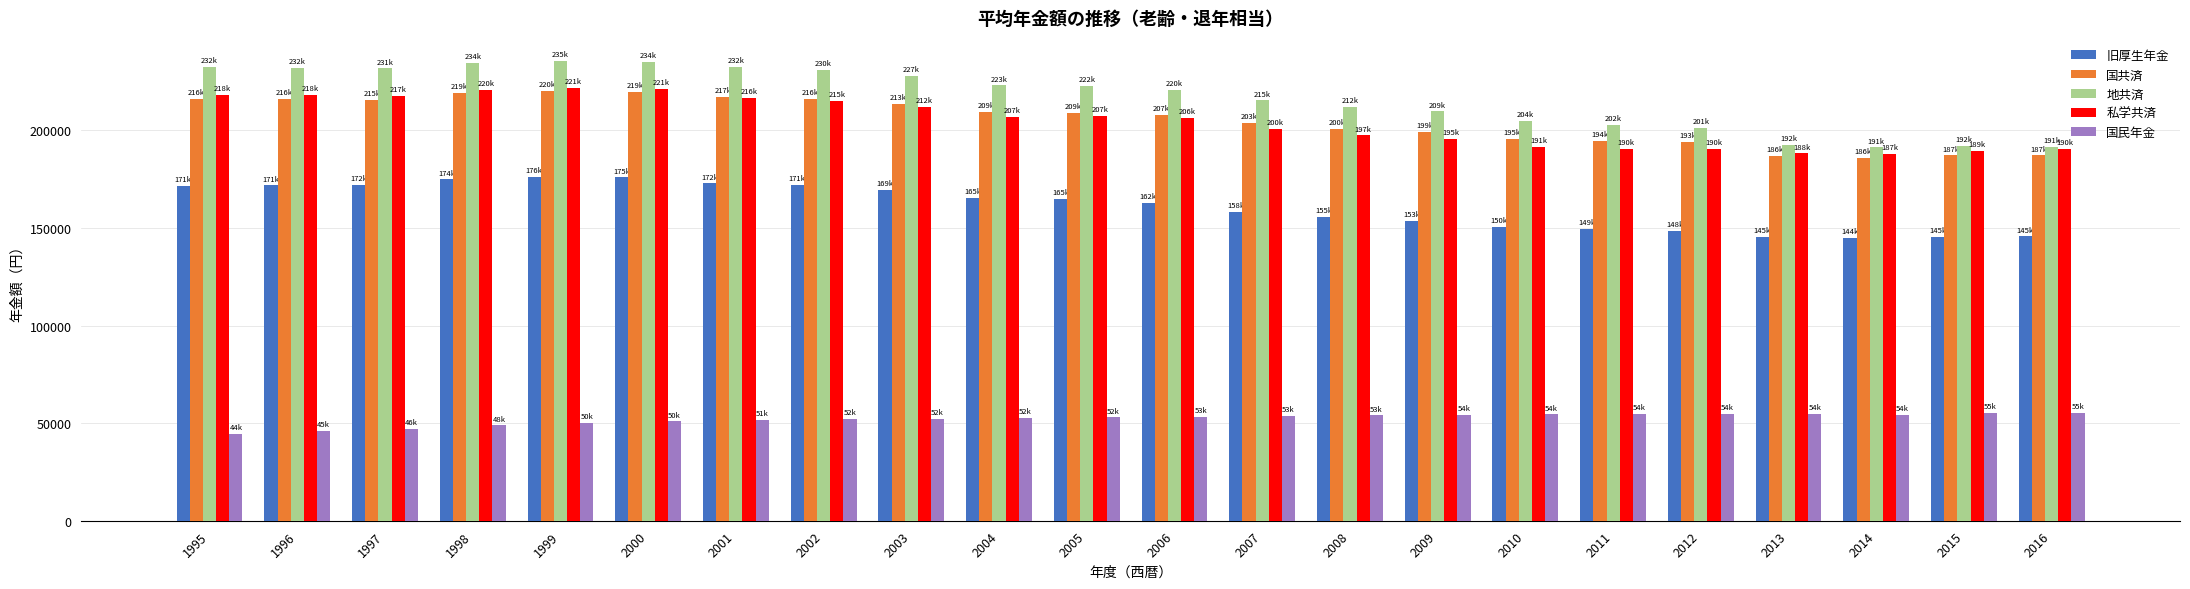

What is the difference between the maximum and minimum values in the 地共済 series?

44367